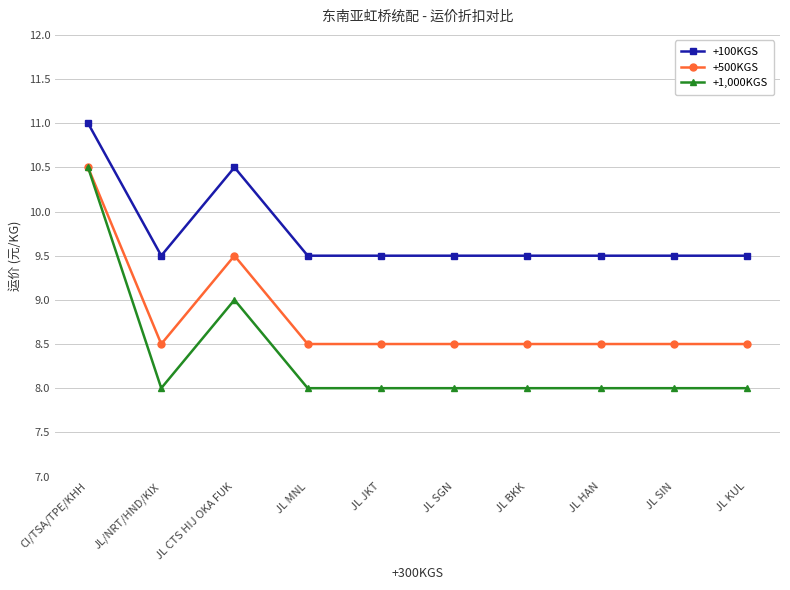

Where is the first local minimum for +1,000KGS?

JL/NRT/HND/KIX